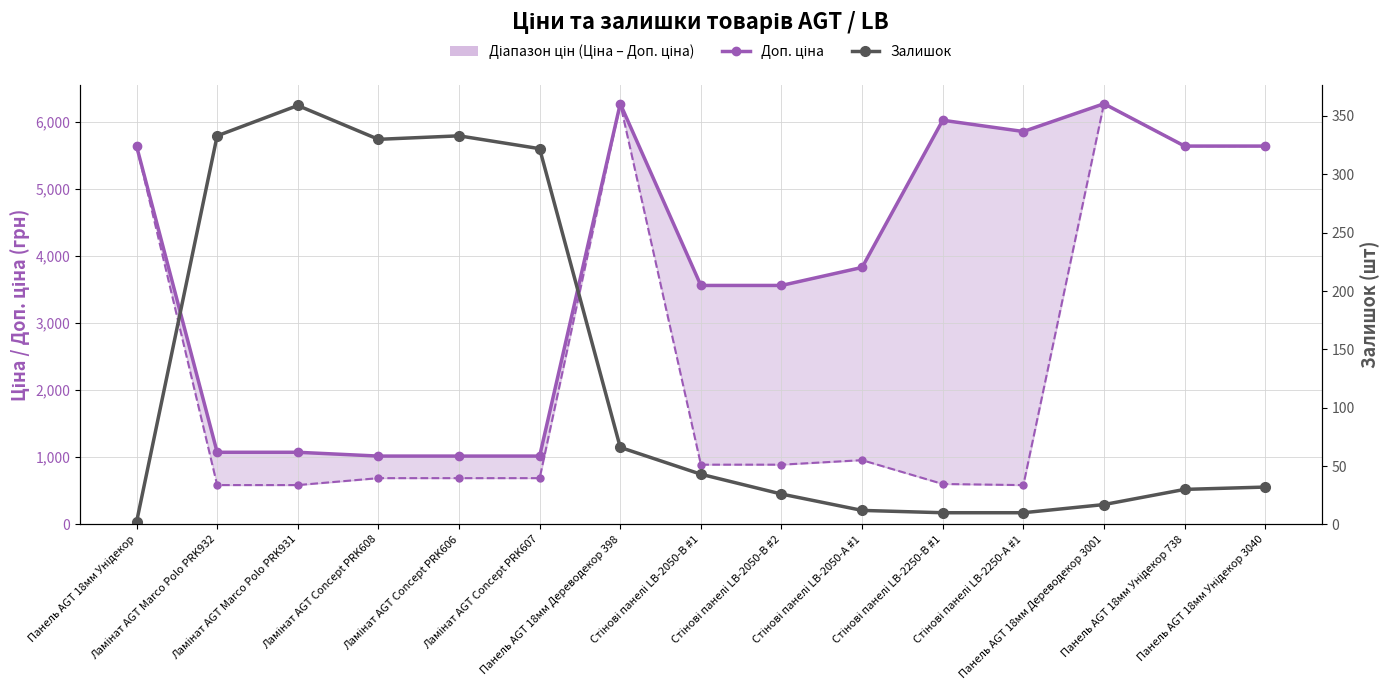

True or false: Доп. ціна and Ціна cross at least once.

False